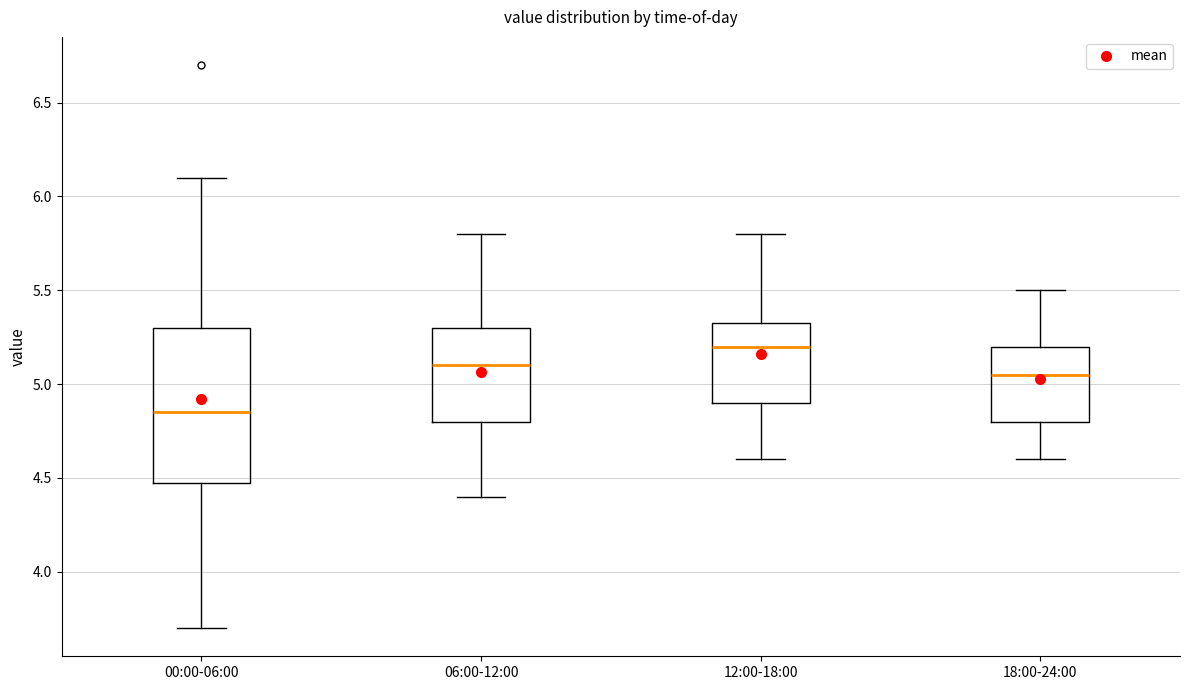

Reading left to right, read every box against the y-axis: the position of its median line, the range the box covers, and the ends of its whiskers. The values are not printed on the chart, so give them approximately, as read against the axis.

00:00-06:00: median 4.85, box 4.50 to 5.30, whiskers 3.70 to 6.10
06:00-12:00: median 5.10, box 4.80 to 5.30, whiskers 4.40 to 5.80
12:00-18:00: median 5.20, box 4.90 to 5.35, whiskers 4.60 to 5.80
18:00-24:00: median 5.05, box 4.80 to 5.20, whiskers 4.60 to 5.50